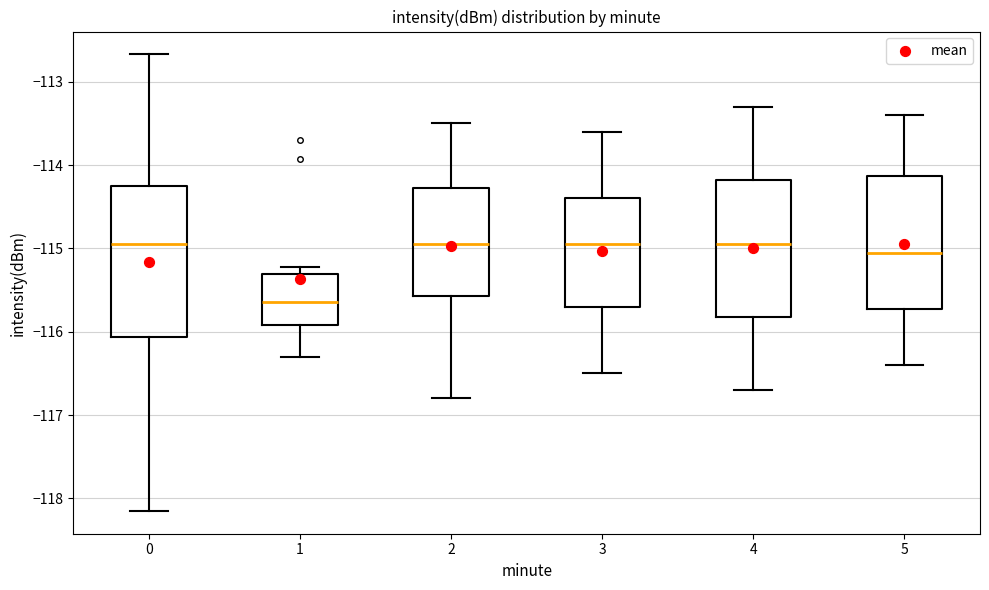

Reading left to right, transcribe this box plot: for each box, give where its median line is, the range the box spans, and where its two whiskers end, as read against the y-axis. The values are not printed on the chart, so give them approximately, as read against the axis.

0: median -114.9, box -116.1 to -114.2, whiskers -118.2 to -112.7
1: median -115.6, box -115.9 to -115.3, whiskers -116.3 to -115.2
2: median -114.9, box -115.6 to -114.3, whiskers -116.8 to -113.5
3: median -114.9, box -115.7 to -114.4, whiskers -116.5 to -113.6
4: median -114.9, box -115.8 to -114.2, whiskers -116.7 to -113.3
5: median -115.0, box -115.7 to -114.1, whiskers -116.4 to -113.4